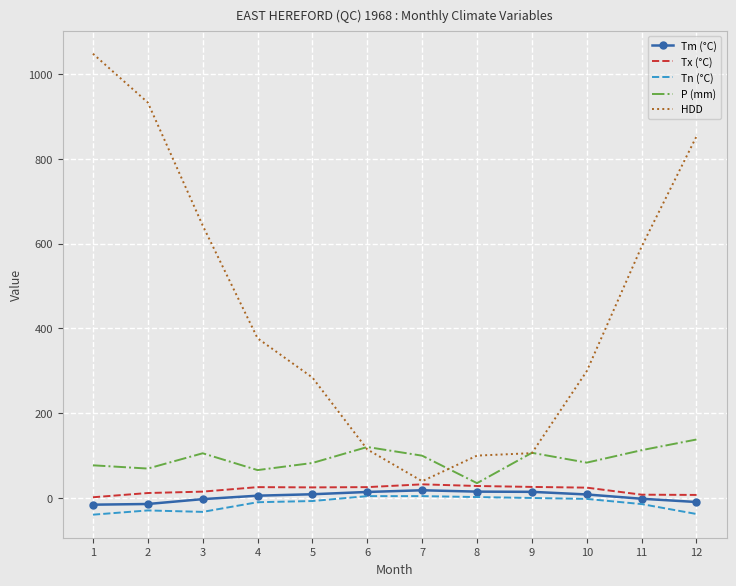

The value of P (mm) at 8 is 35.0. True or false?

True